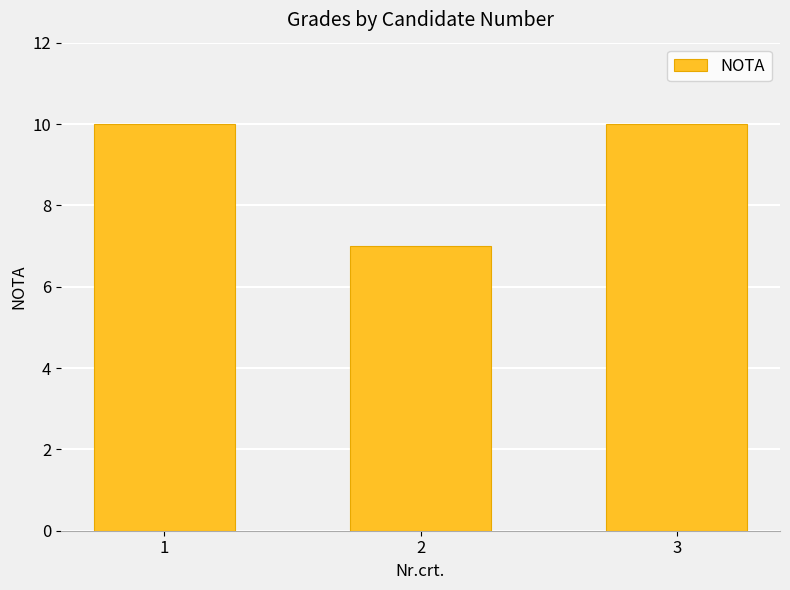

Approximately how many times larger is the value at 2 compared to 3?

0.7